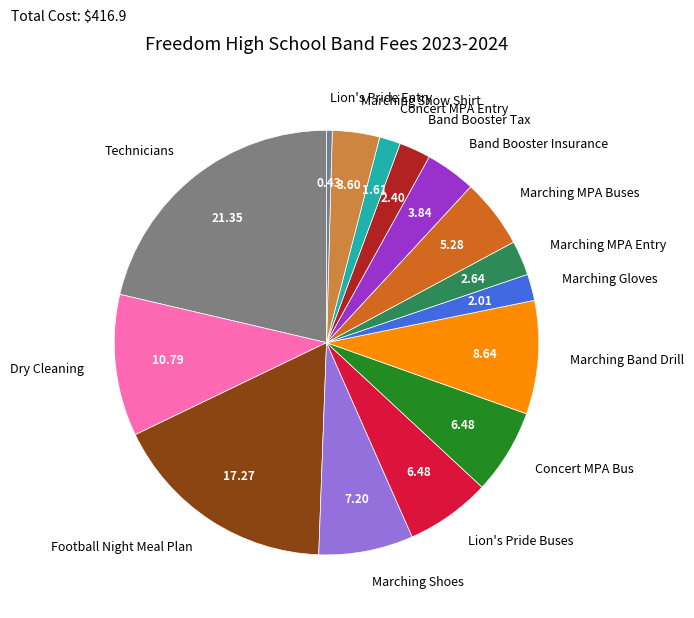

Combined, do Concert MPA Entry and Concert MPA Bus account for over 50%?

No